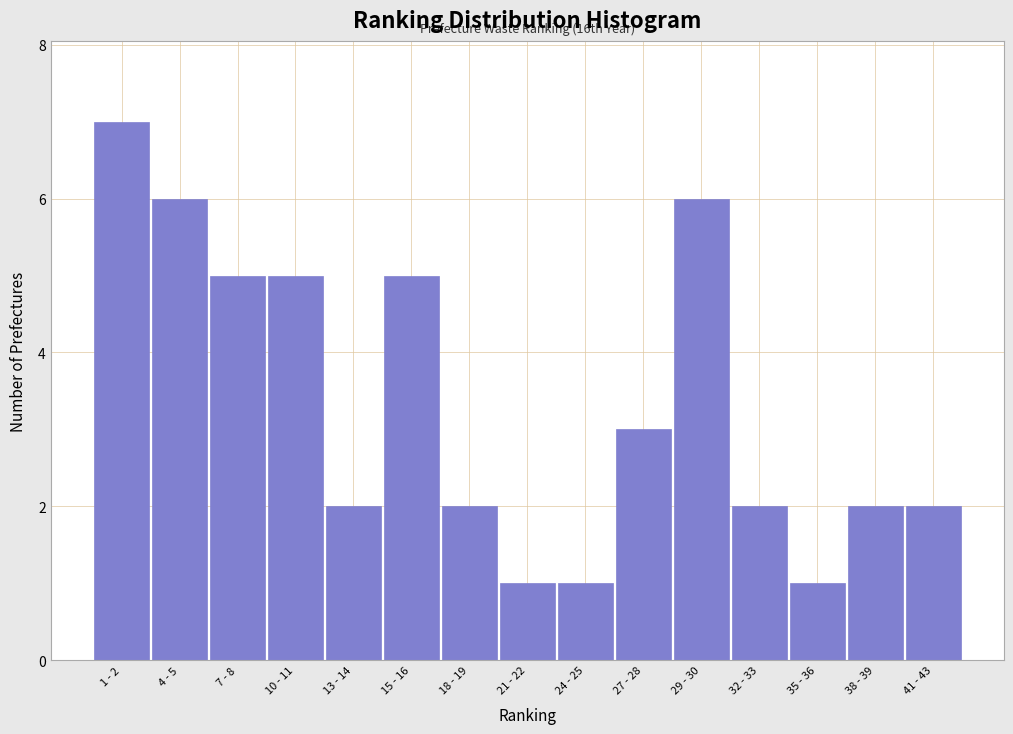

Reading right to left, extract all data points from this chart.

41 - 43=2	38 - 39=2	35 - 36=1	32 - 33=2	29 - 30=6	27 - 28=3	24 - 25=1	21 - 22=1	18 - 19=2	15 - 16=5	13 - 14=2	10 - 11=5	7 - 8=5	4 - 5=6	1 - 2=7